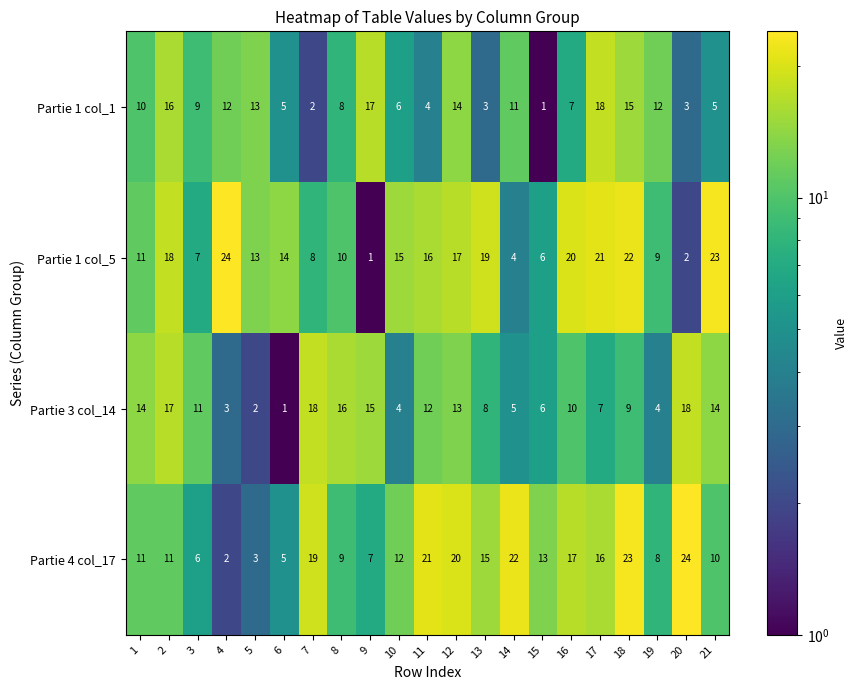

True or false: Partie 3 col_14 has a value of 5 at 9.

False